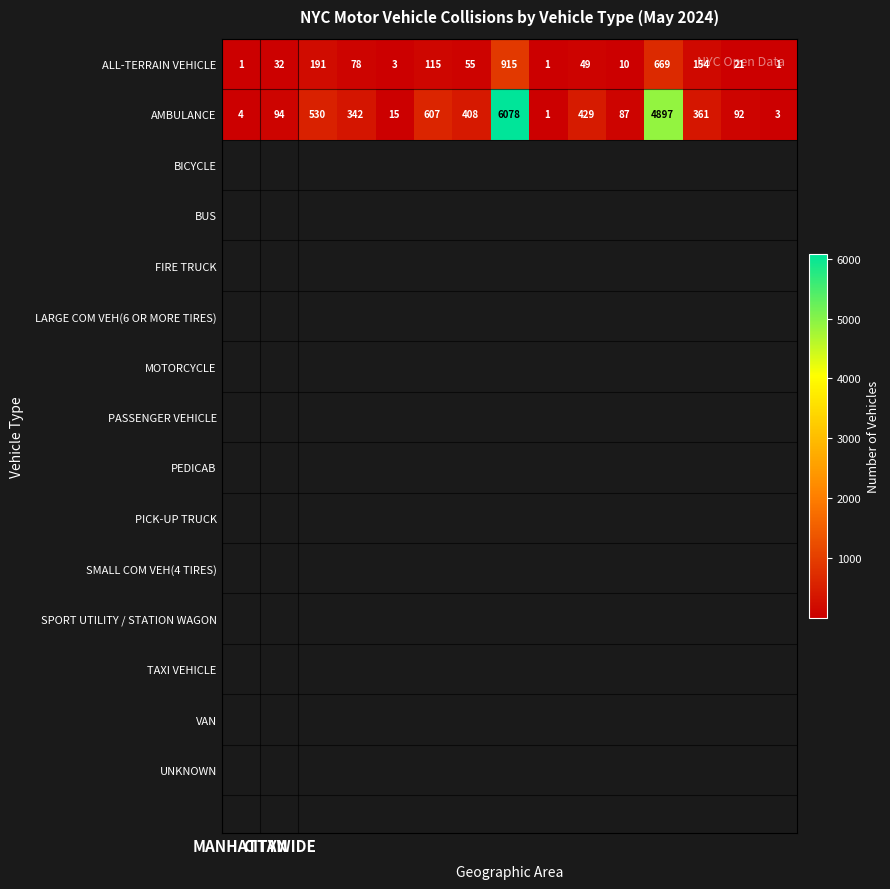

Which series has the largest range (max minus min)?

AMBULANCE